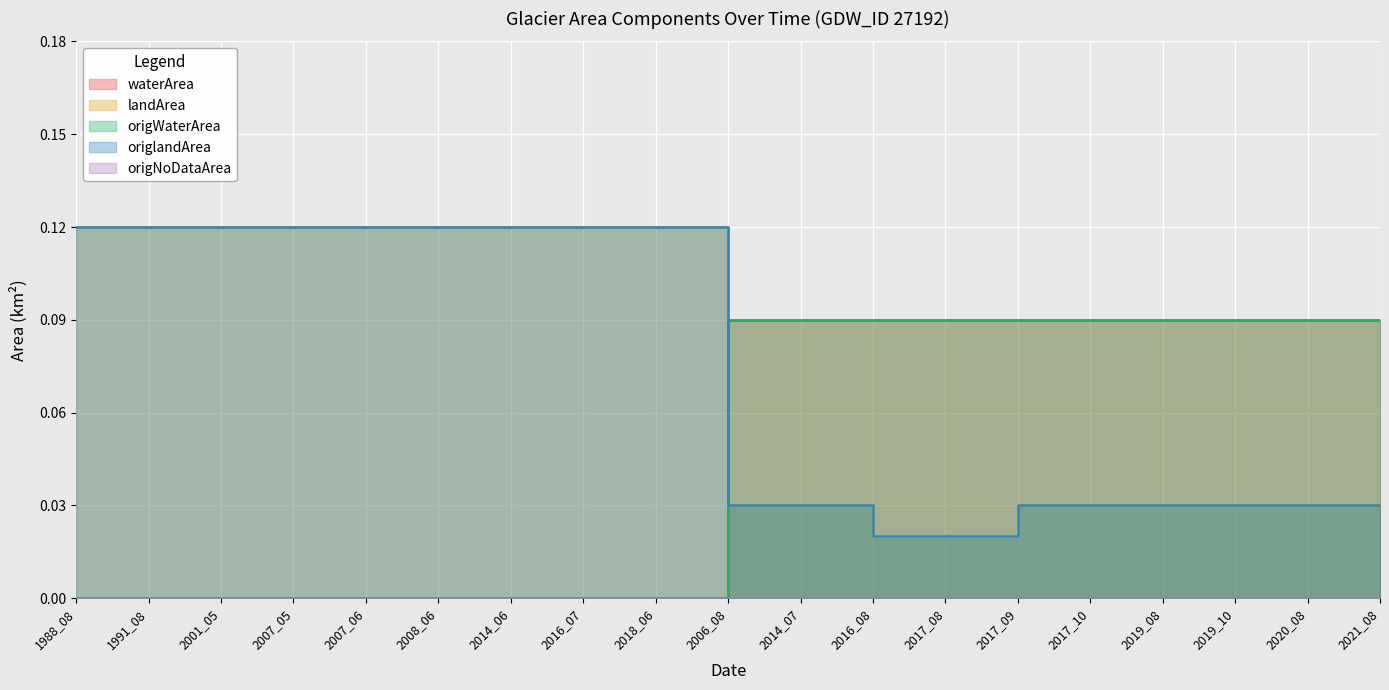

What is the difference between the maximum and minimum values in the landArea series?

0.1